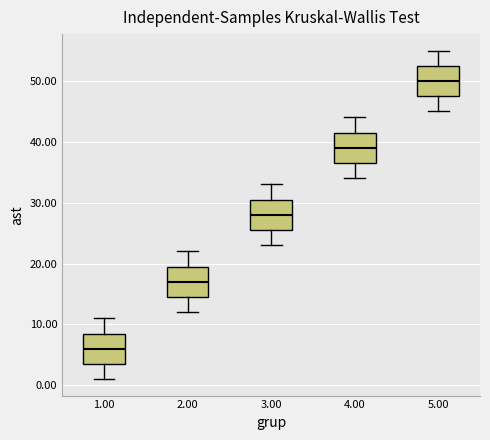

Which box's median line is the lowest?

1.00